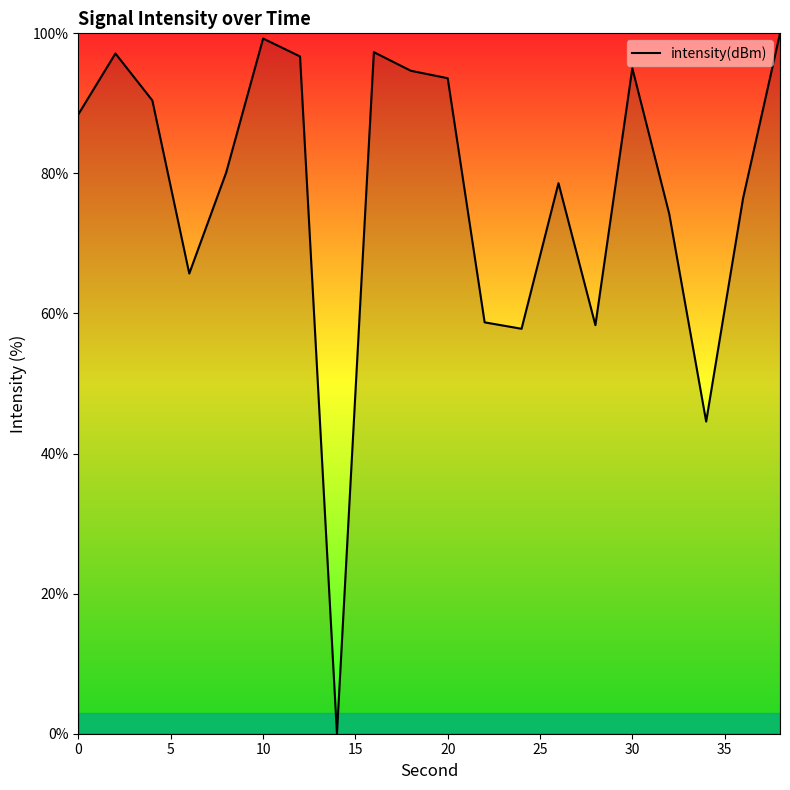

How many values exceed 88?

10